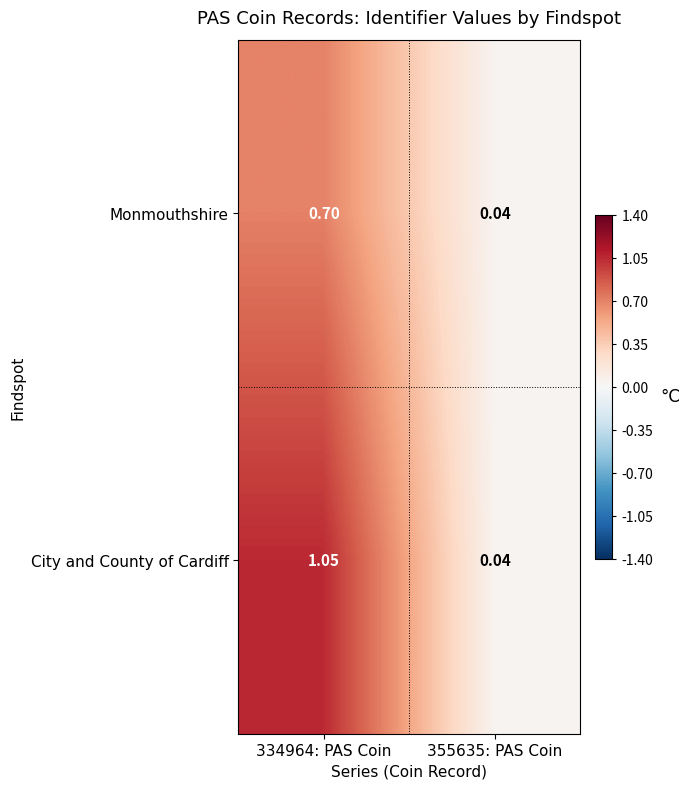

Which series changed the most between 334964: PAS Coin and 355635: PAS Coin?

City and County of Cardiff